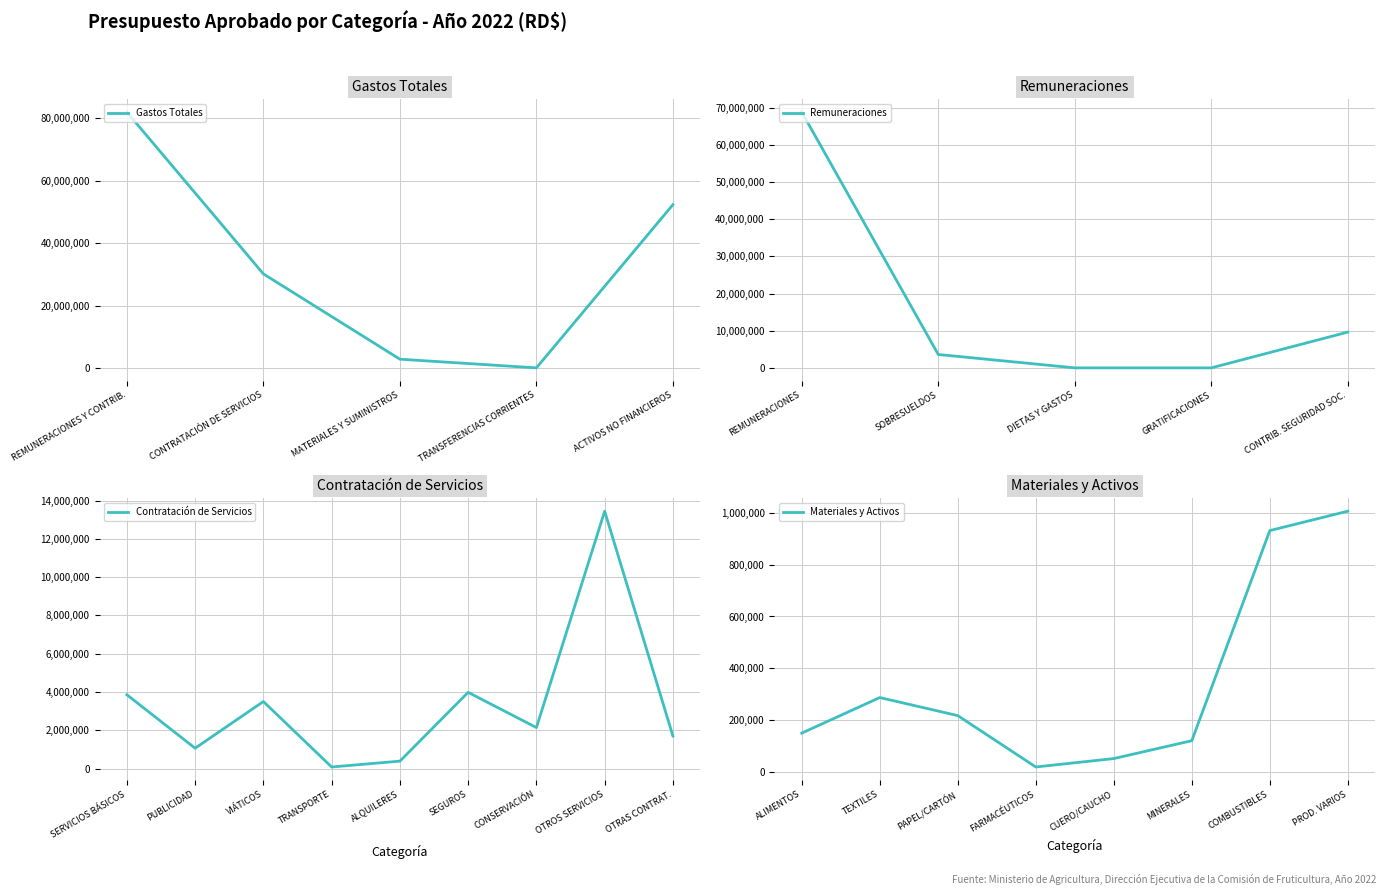

What is the difference between the maximum and minimum values?

82038945.0